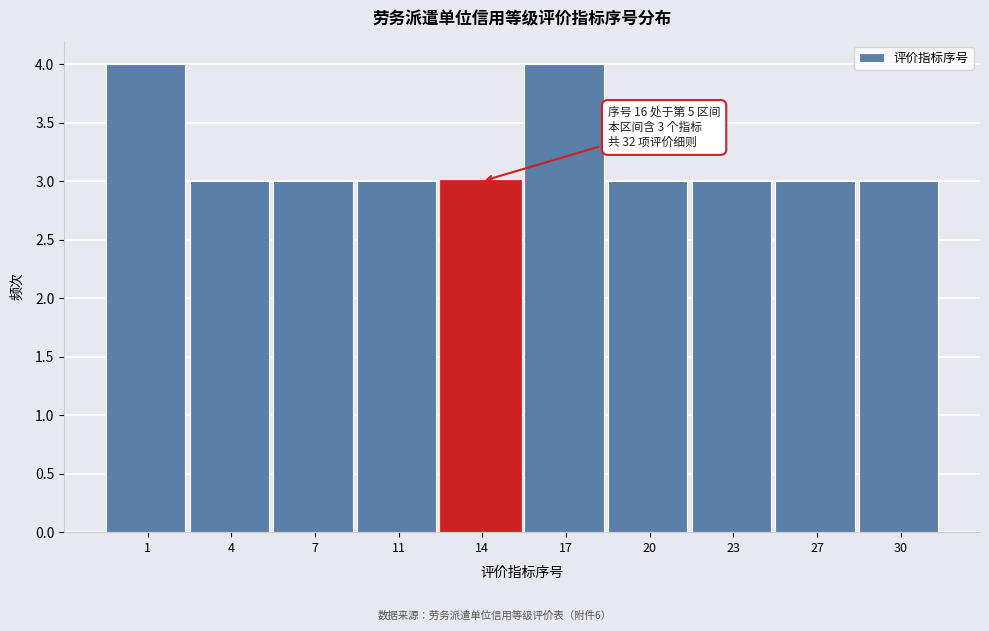

Reading right to left, extract all data points from this chart.

30=3	27=3	23=3	20=3	17=4	14=3	11=3	7=3	4=3	1=4